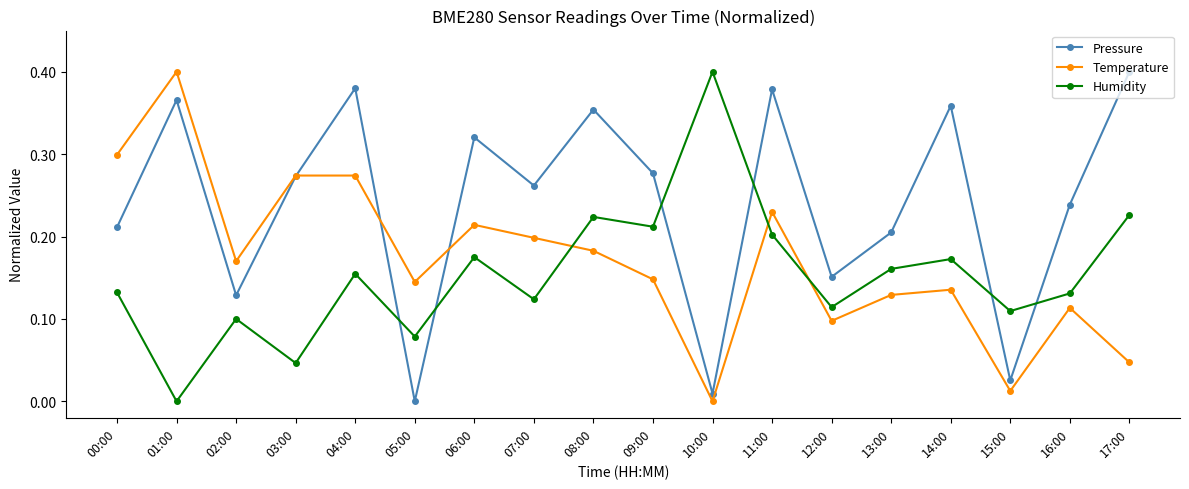

List the series in order of their overall mean, lowest first.

Humidity, Temperature, Pressure